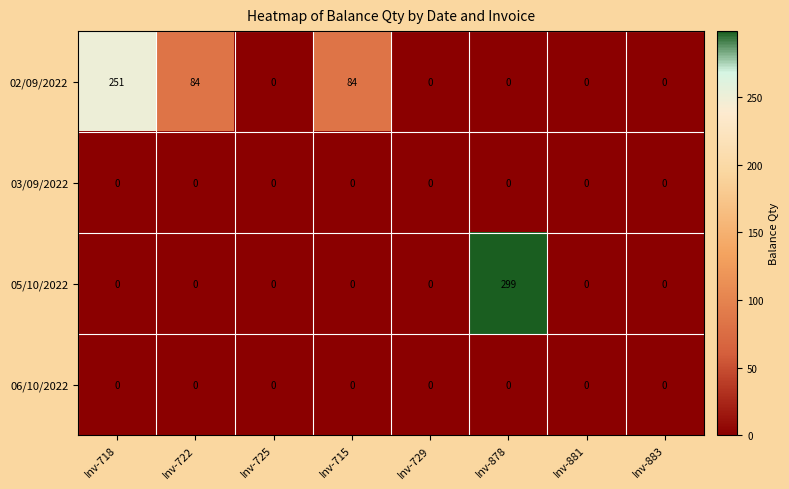

What is the greatest value displayed?

299